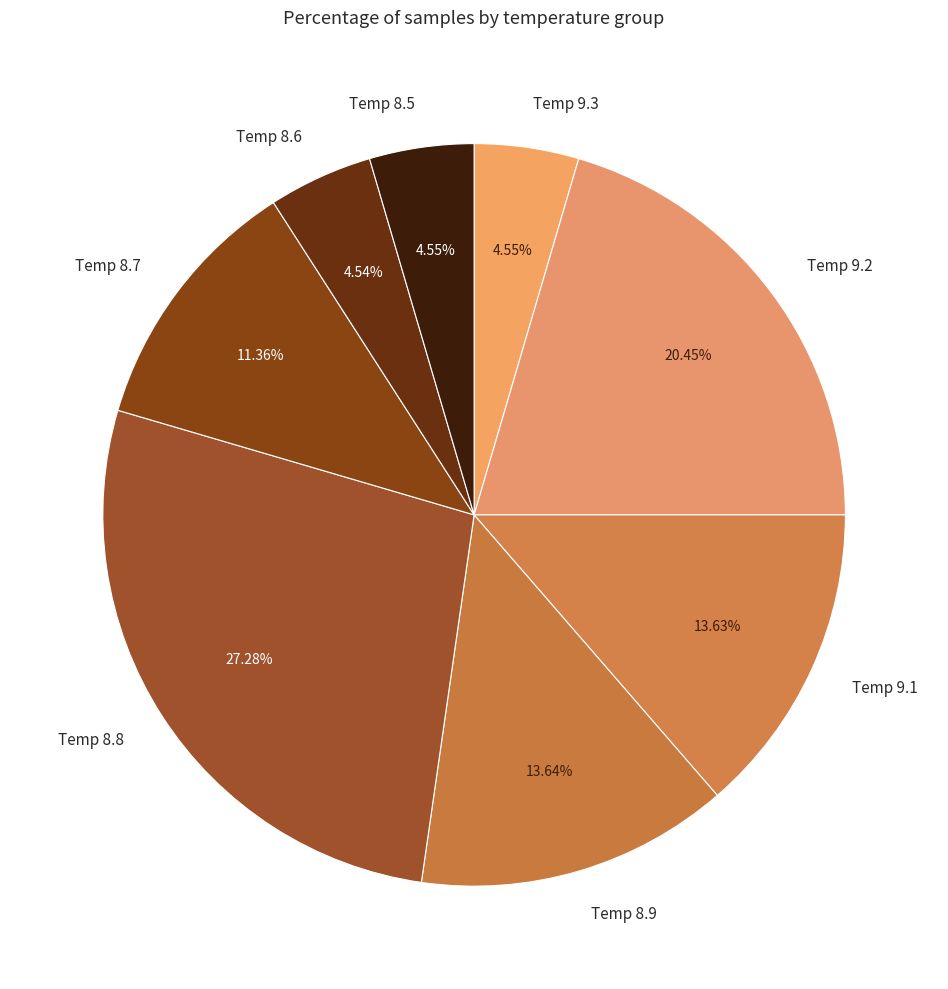

Does any single category account for the majority?

No